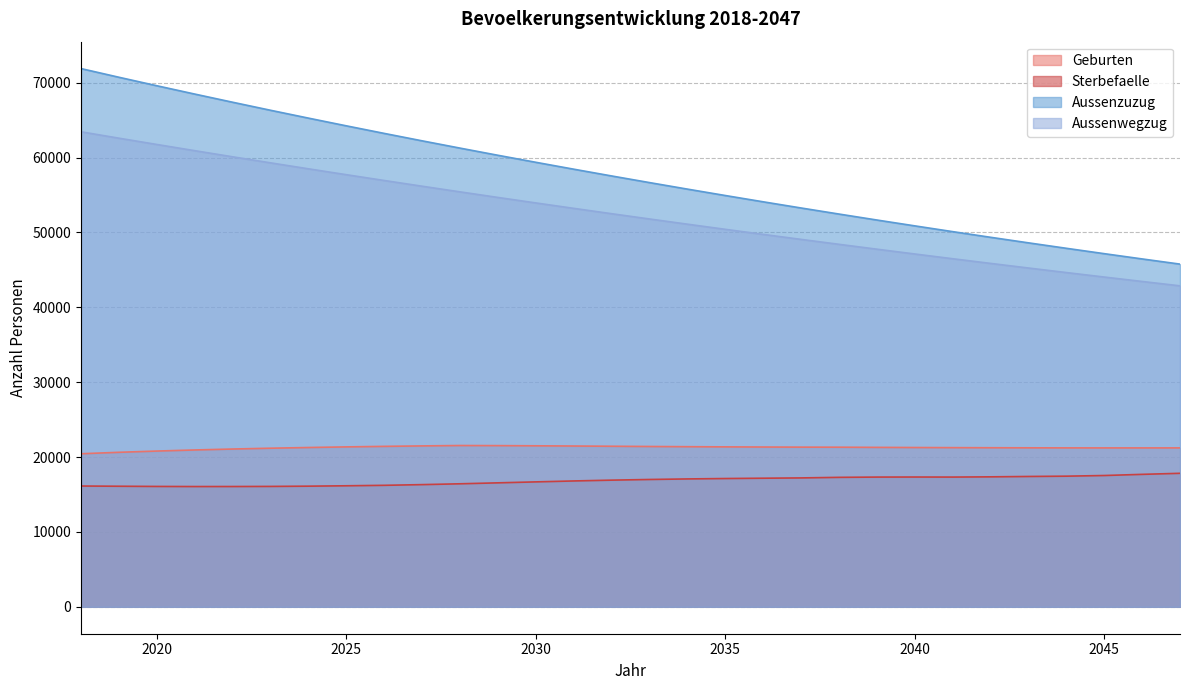

True or false: Geburten has more than 0 interior local peaks.

True